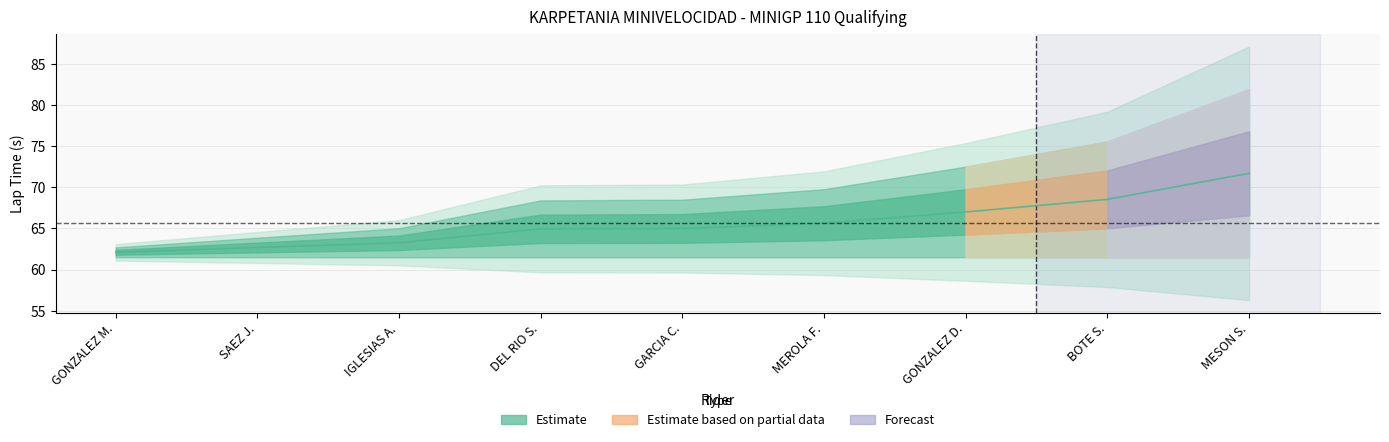

Is this an area chart (filled region under the line)?

No